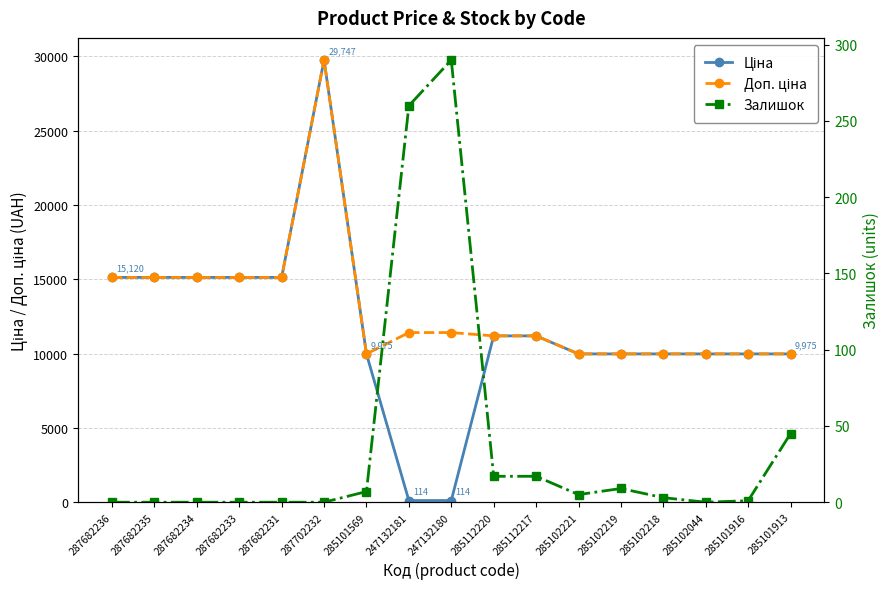

Where does the Ціна series first go above 9974?

287682236